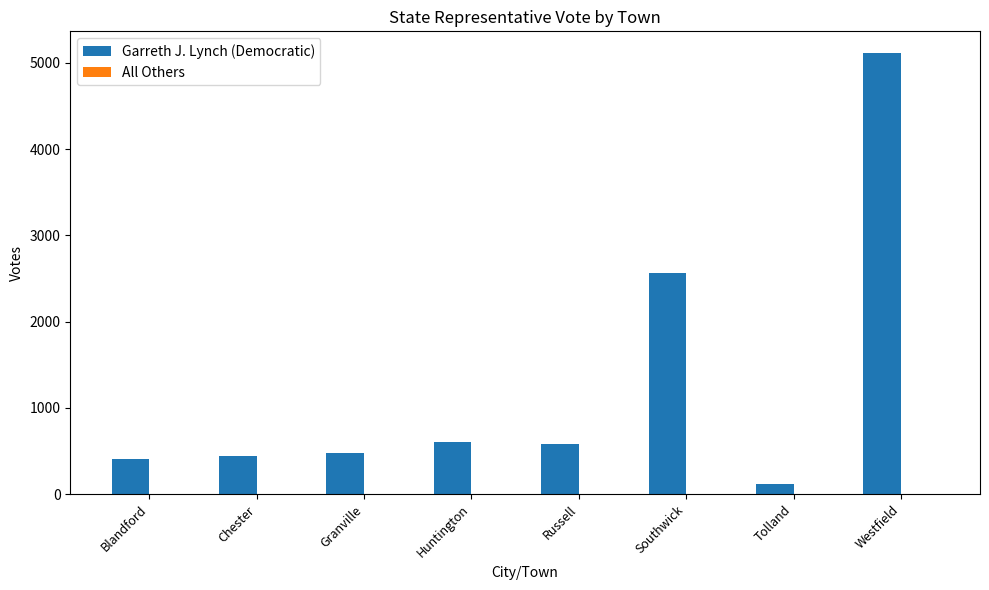

How many bars are there in total?

8